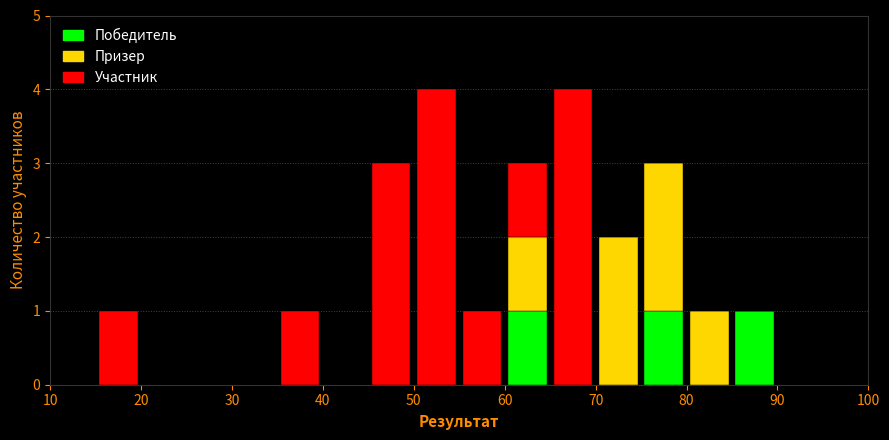

Reading left to right, list every stacked bar in this chart as the range it spans on the x-axis followed by its total height. The values are not printed on the chart, so give them approximately, as read against the axis.

10 to 15: 0
15 to 20: 1
20 to 25: 0
25 to 30: 0
30 to 35: 0
35 to 40: 1
40 to 45: 0
45 to 50: 3
50 to 55: 4
55 to 60: 1
60 to 65: 3
65 to 70: 4
70 to 75: 2
75 to 80: 3
80 to 85: 1
85 to 90: 1
90 to 95: 0
95 to 100: 0